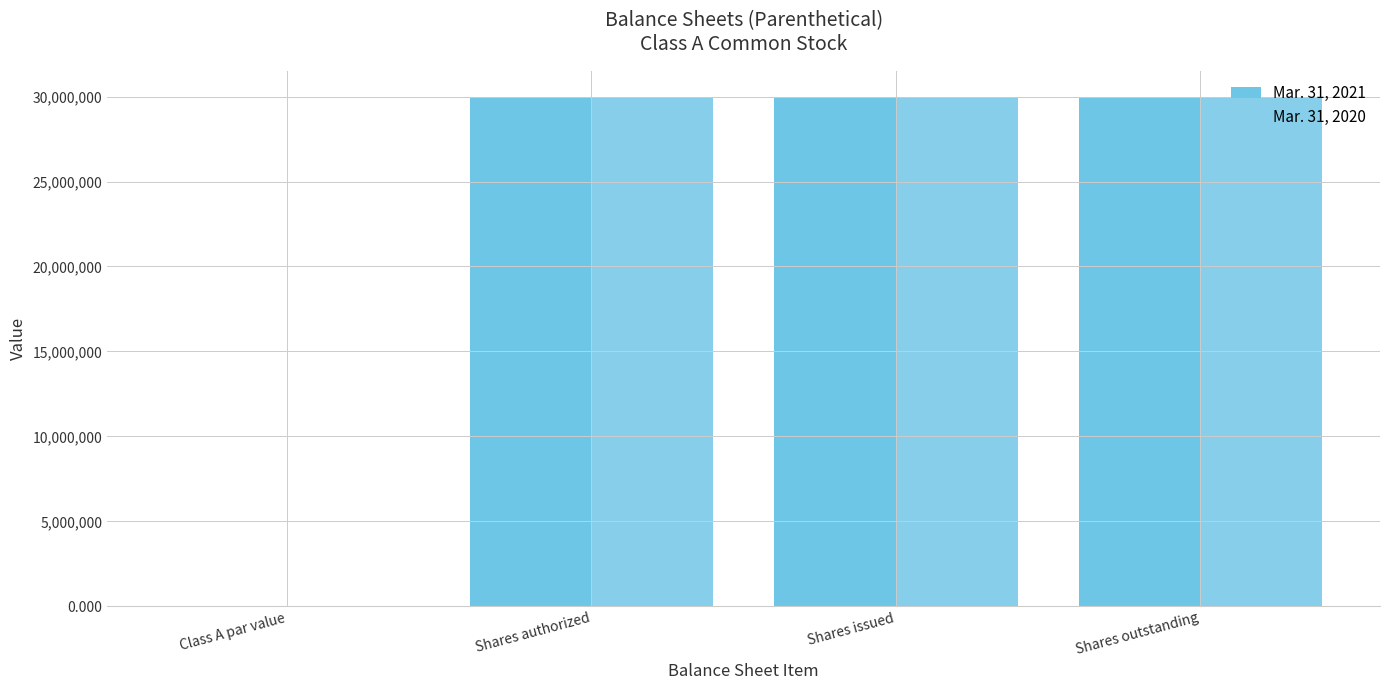

What is the label of the 2nd bar from the right?

Shares issued